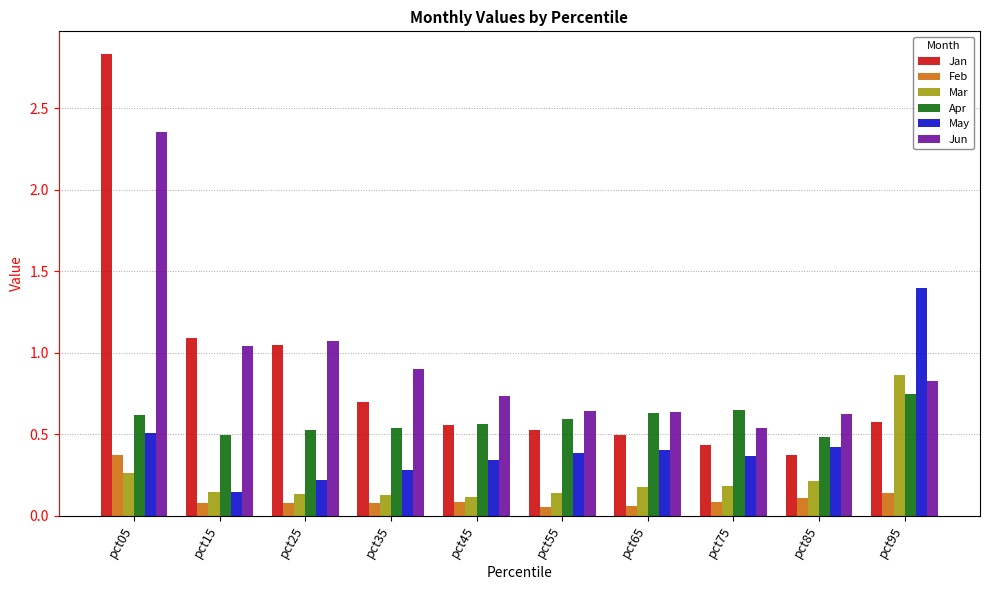

How many bars are there in total?

60